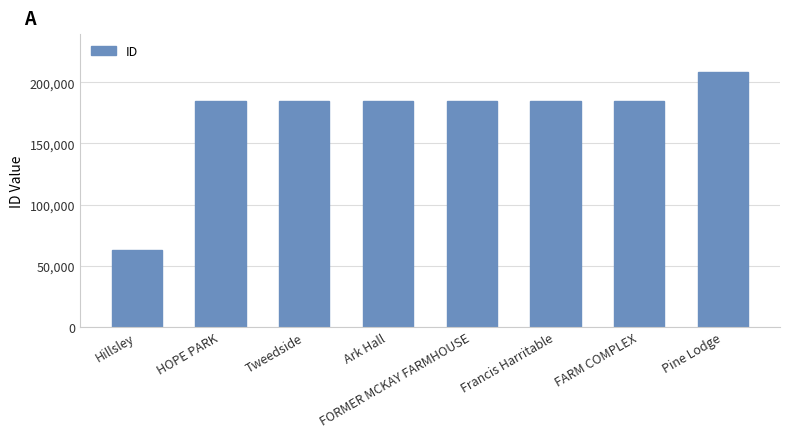

What is the ratio of the value at Pine Lodge to the value at FORMER MCKAY FARMHOUSE?

1.1